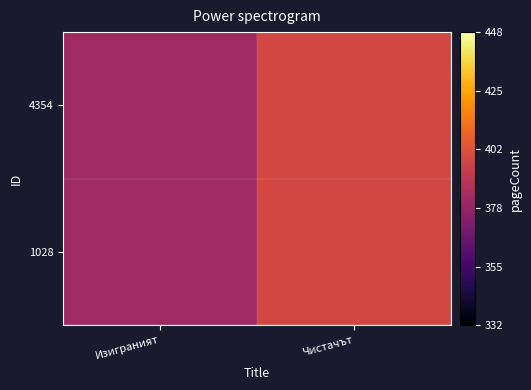

What is the maximum value shown in the chart?

398